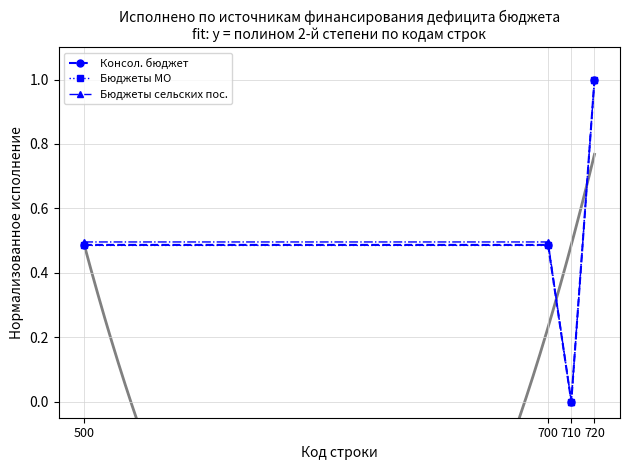

The Консол. бюджет series shows 1.0 at 720. True or false?

True